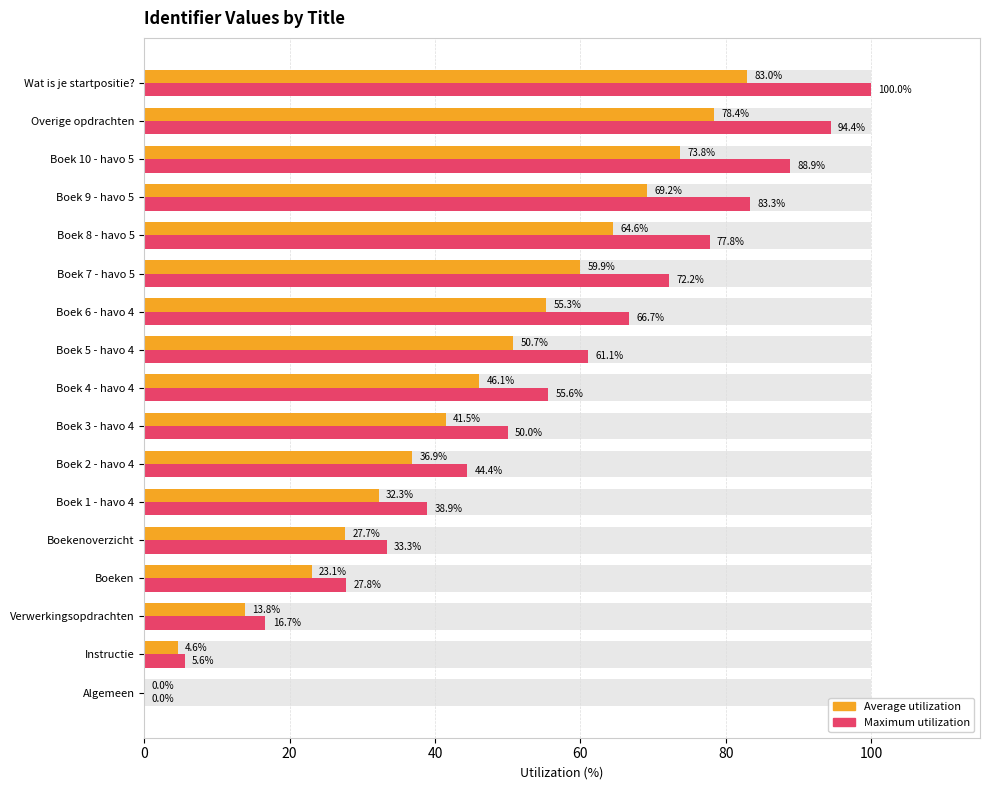

How many positive values does the Average utilization series have?

16